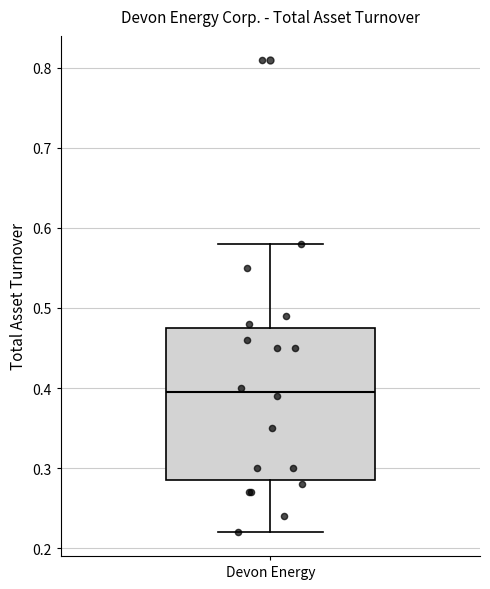

Transcribe this box plot: give where the median line is, the range the box spans, and where the two whiskers end, as read against the y-axis. The values are not printed on the chart, so give them approximately, as read against the axis.

median 0.40, box 0.29 to 0.48, whiskers 0.22 to 0.58